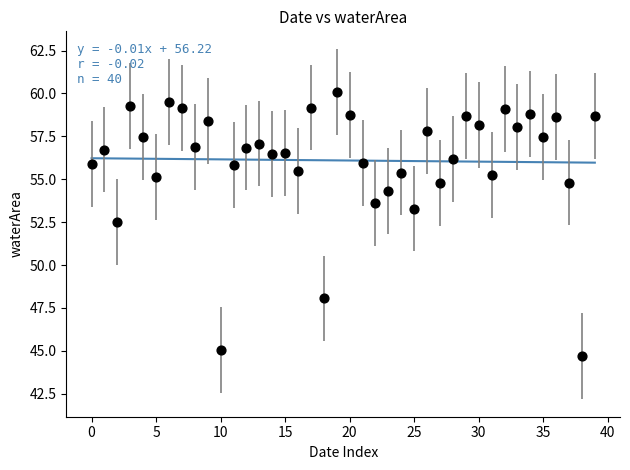

What is the range of Y values (max minus min)?

15.4